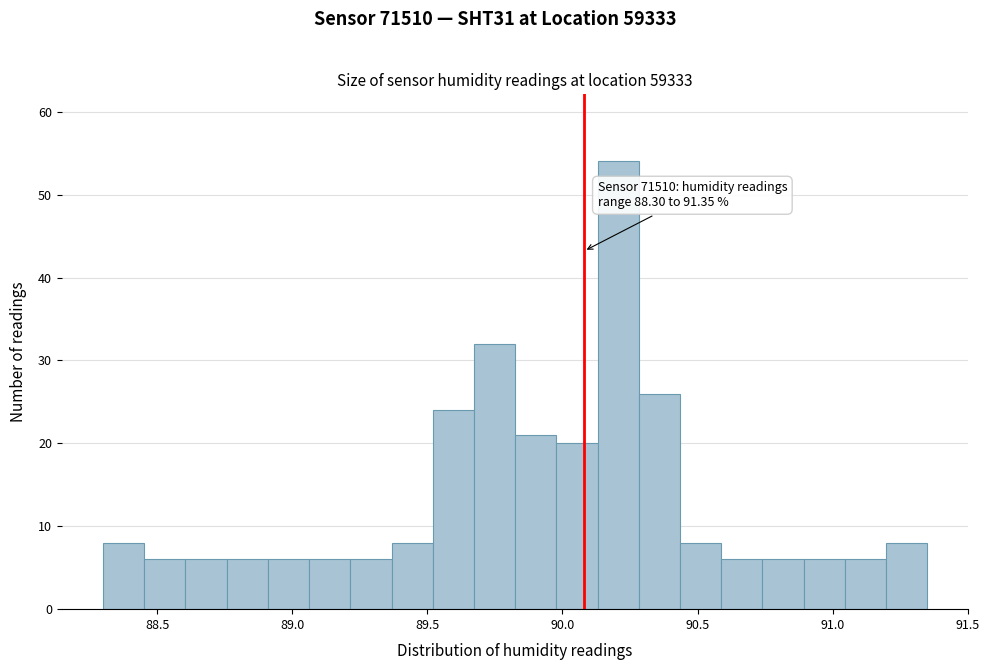

Read against the x-axis, roughly where is the centre of the tallest bar?

90.20